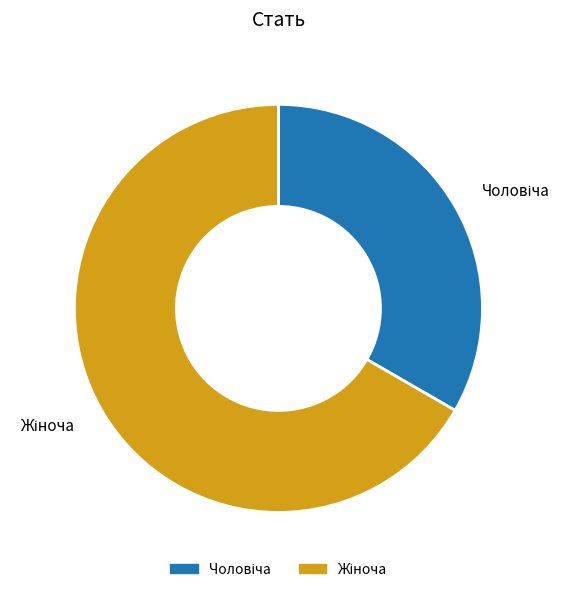

Is there a majority slice in this chart?

Yes